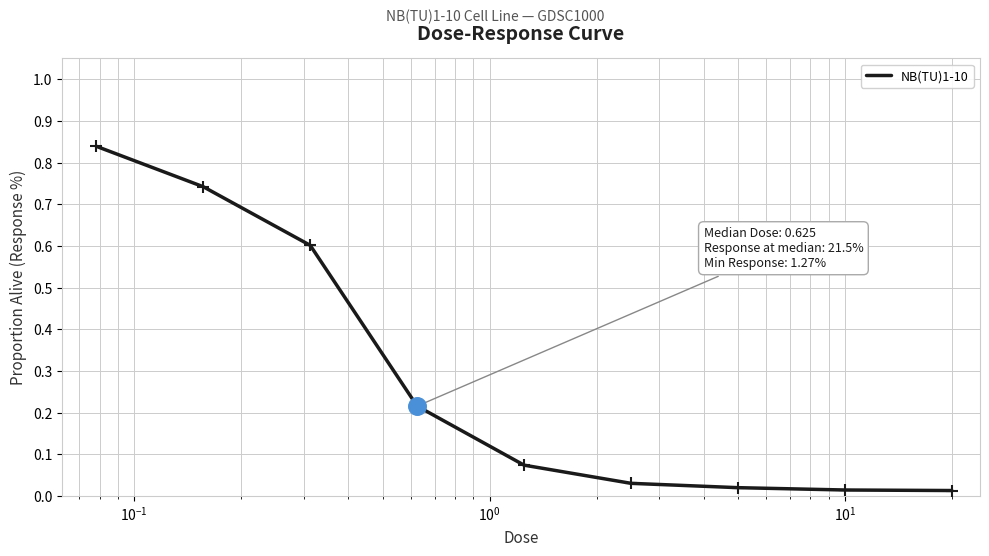

Does the chart have visible grid lines?

Yes